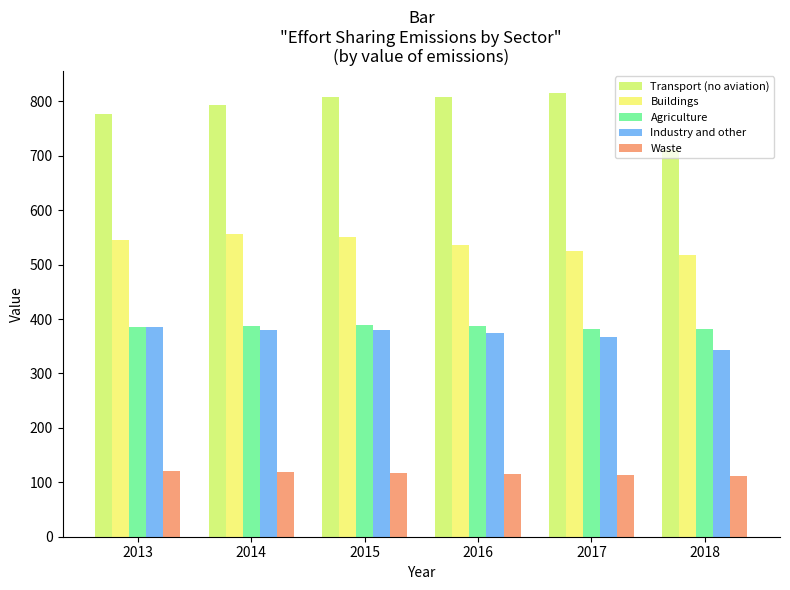

At which category is the sum across all series the highest?

2015